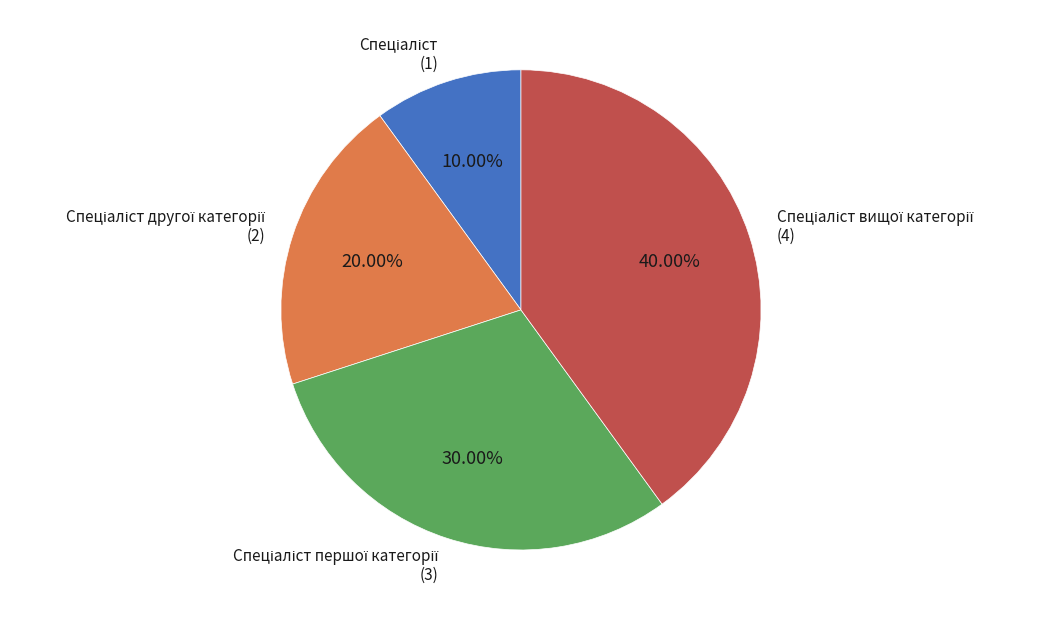

Is there any slice that represents more than half of the pie?

No